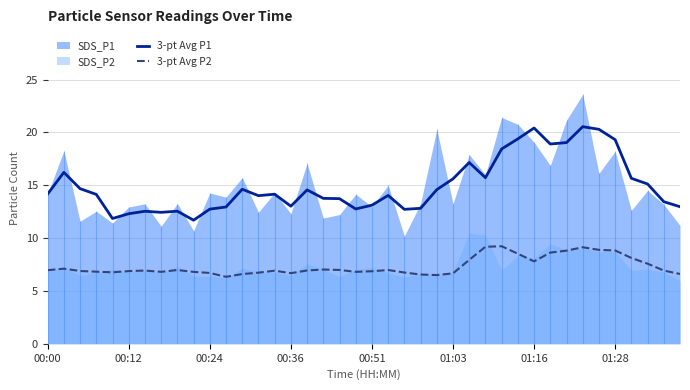

The 3-pt Avg P2 series shows 2.7 at 34. True or false?

False